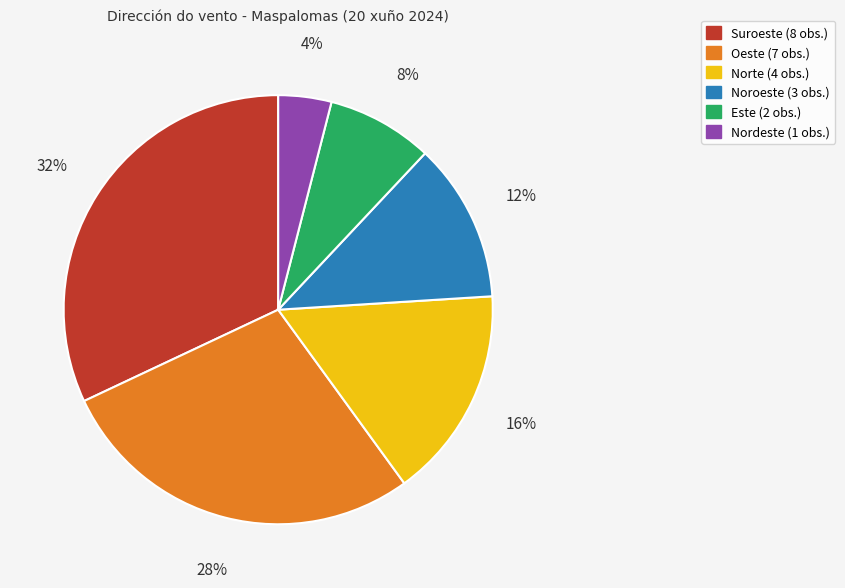

Which has a higher value, Este or Oeste?

Oeste